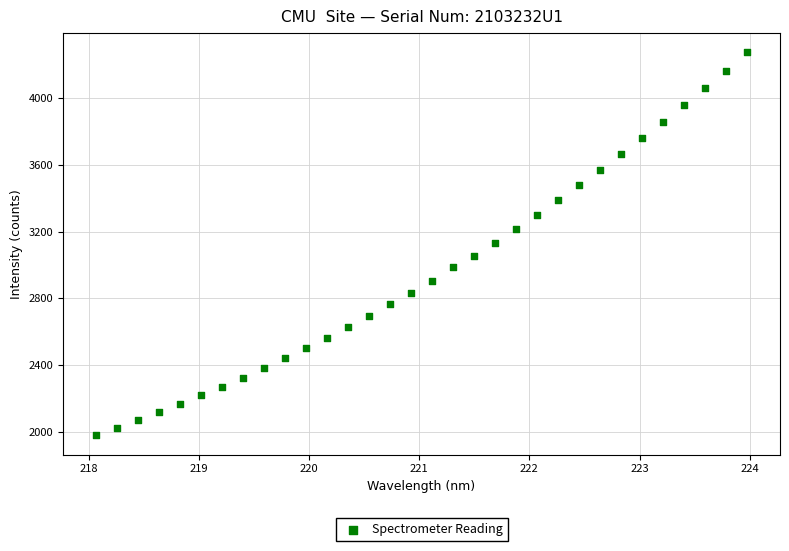

What is the range of X values (max minus min)?

5.9